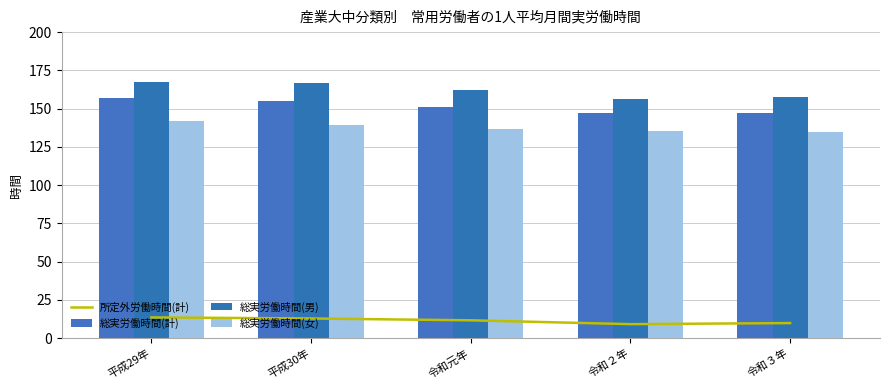

True or false: 総実労働時間(男) has a value of 167.6 at 平成29年.

True